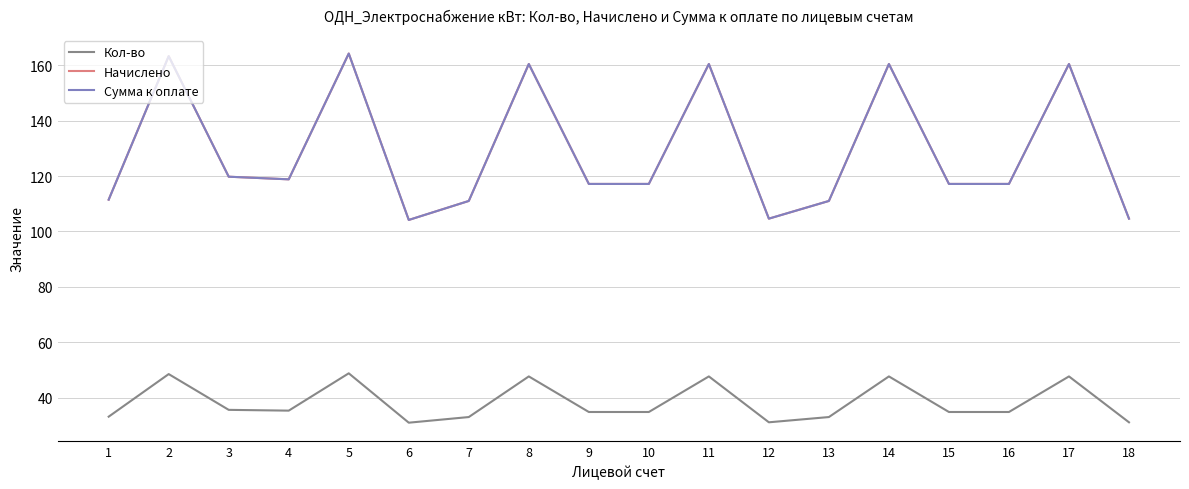

What is the value of the Начислено point at the 16th from the left?

117.2